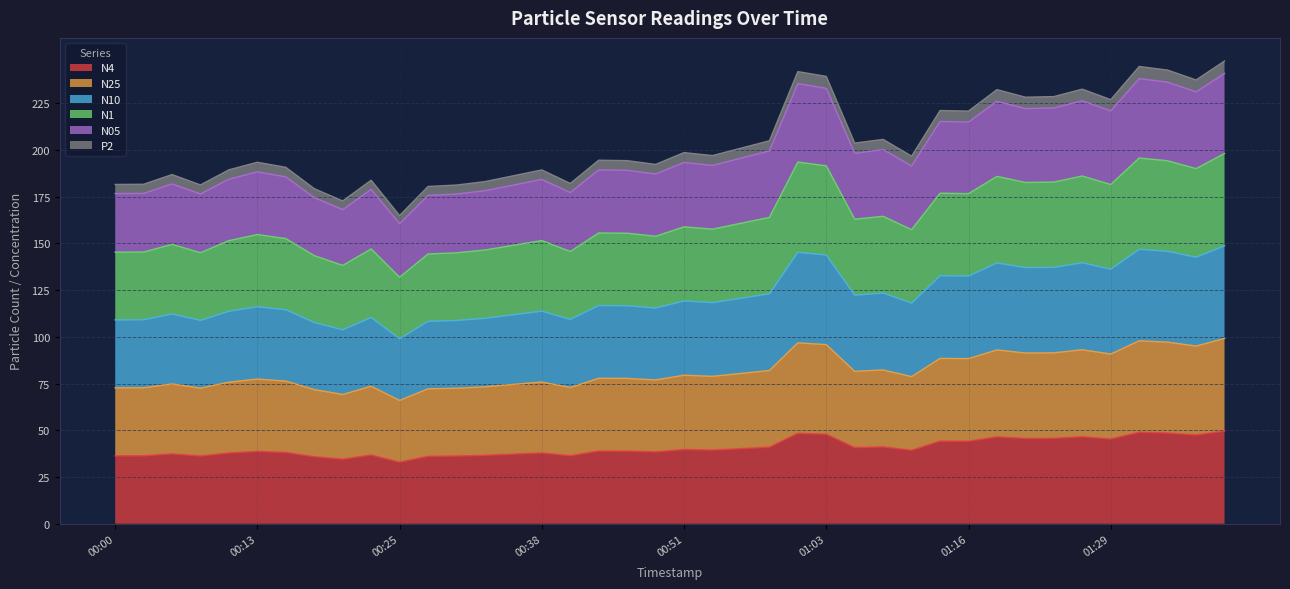

What is the maximum value for N4?

49.6